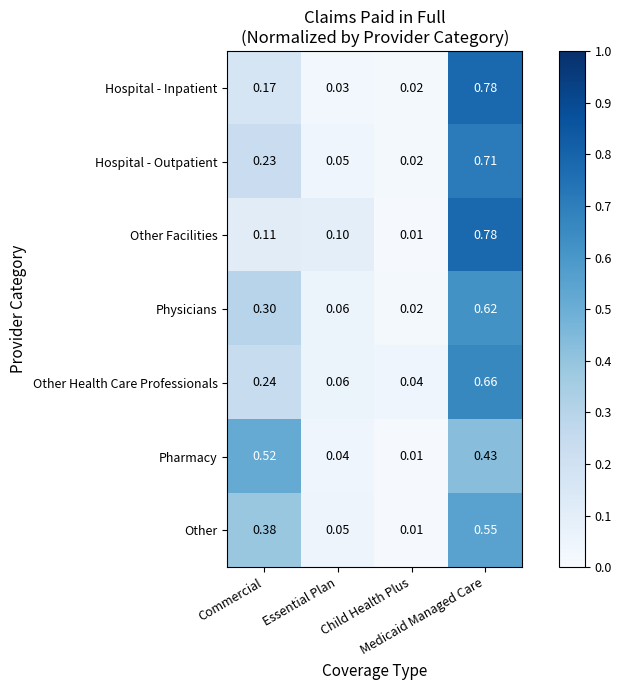

At how many categories does at least one series exceed 0?

4